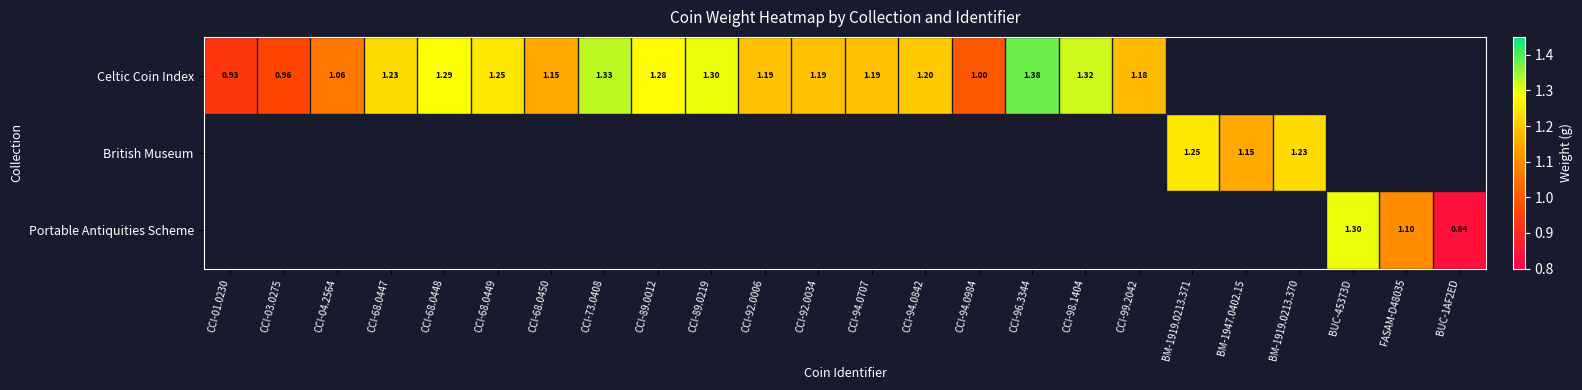

True or false: British Museum has a value of 0.8 at CCI-89.0012.

False